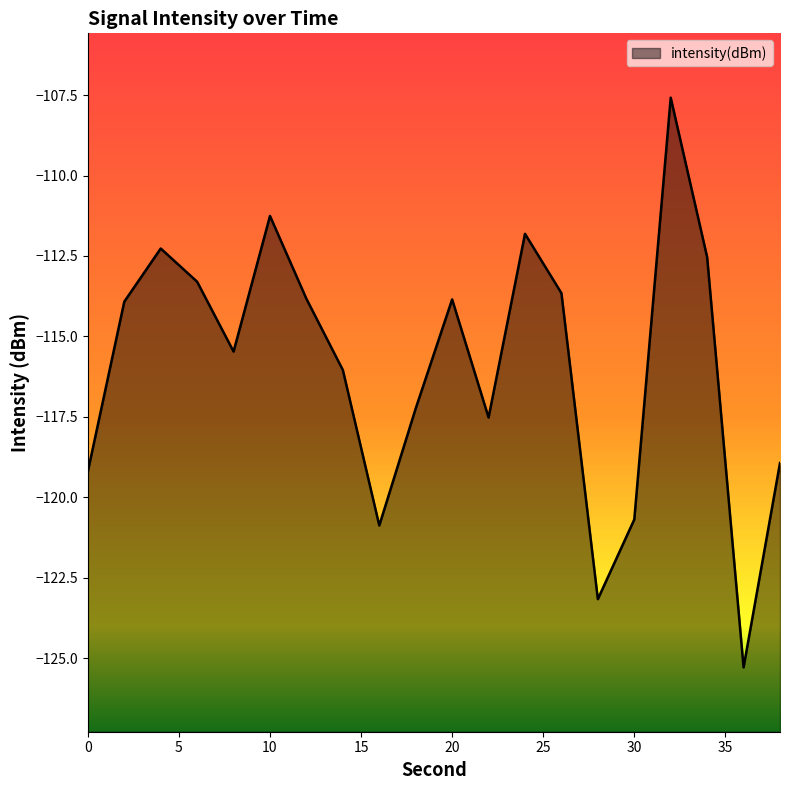

What is the value of the 11th point from the left?

-113.9